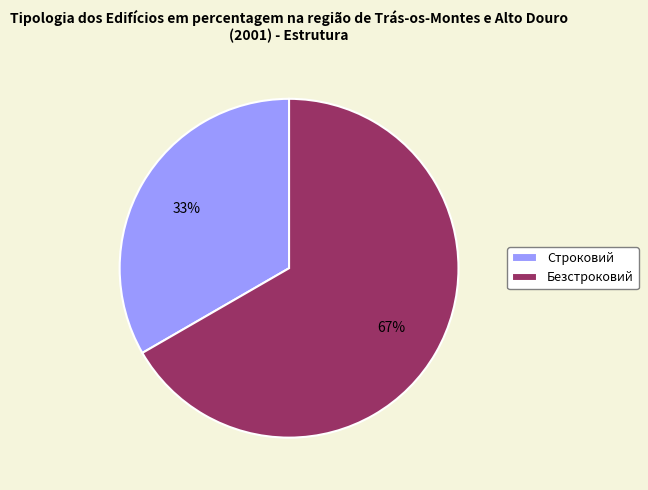

Does any single category account for the majority?

Yes